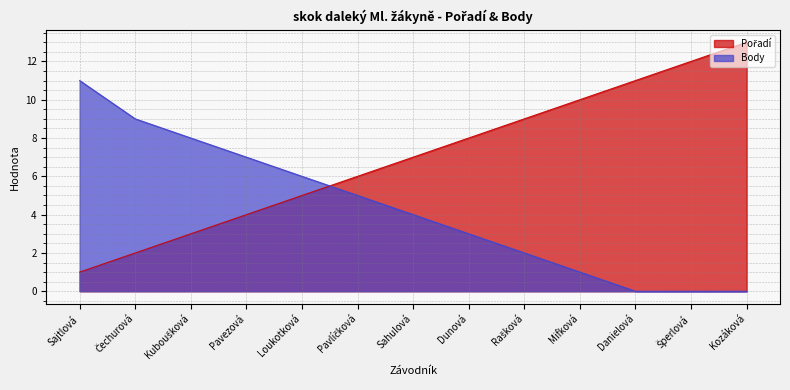

At which label does Body reach its minimum?

Danielová